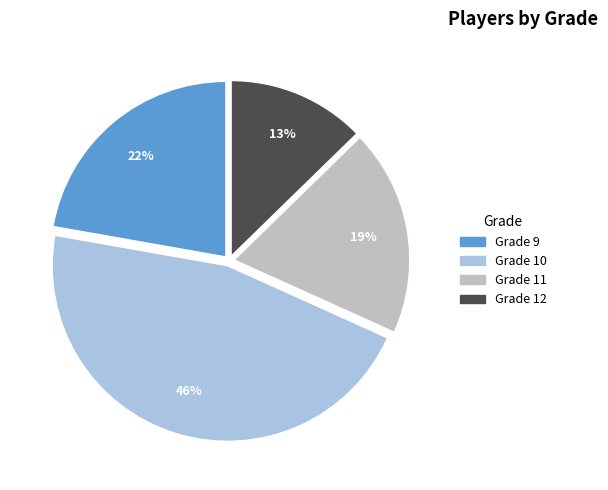

Combined, do Grade 11 and Grade 12 account for over 50%?

No